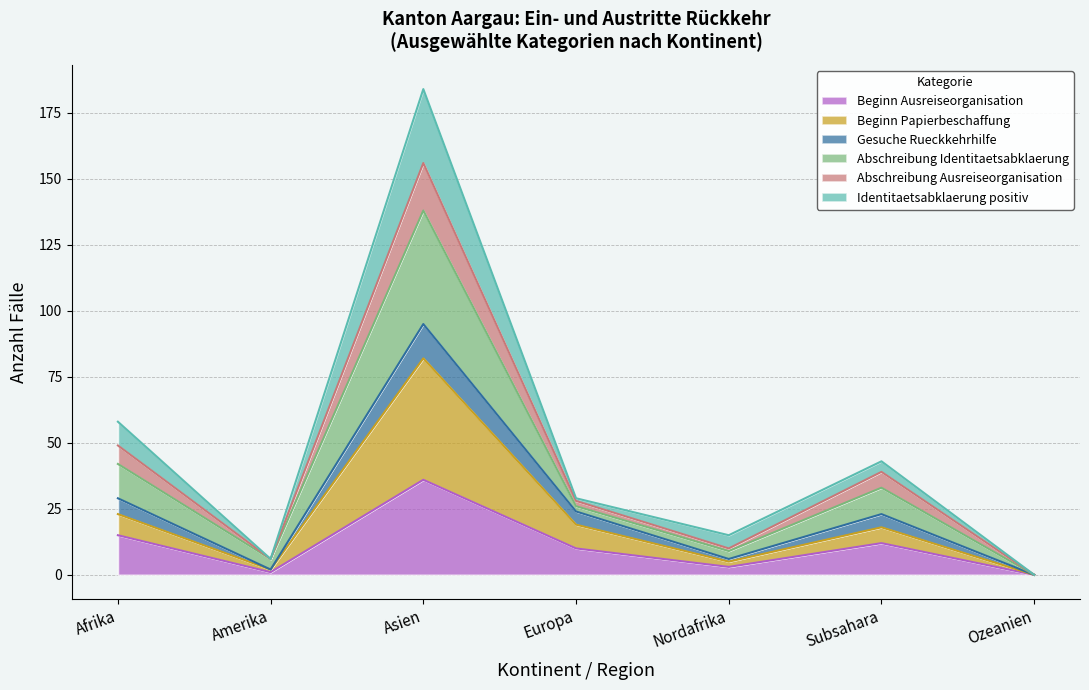

Which series has the widest spread of values?

Abschreibung Identitaetsabklaerung